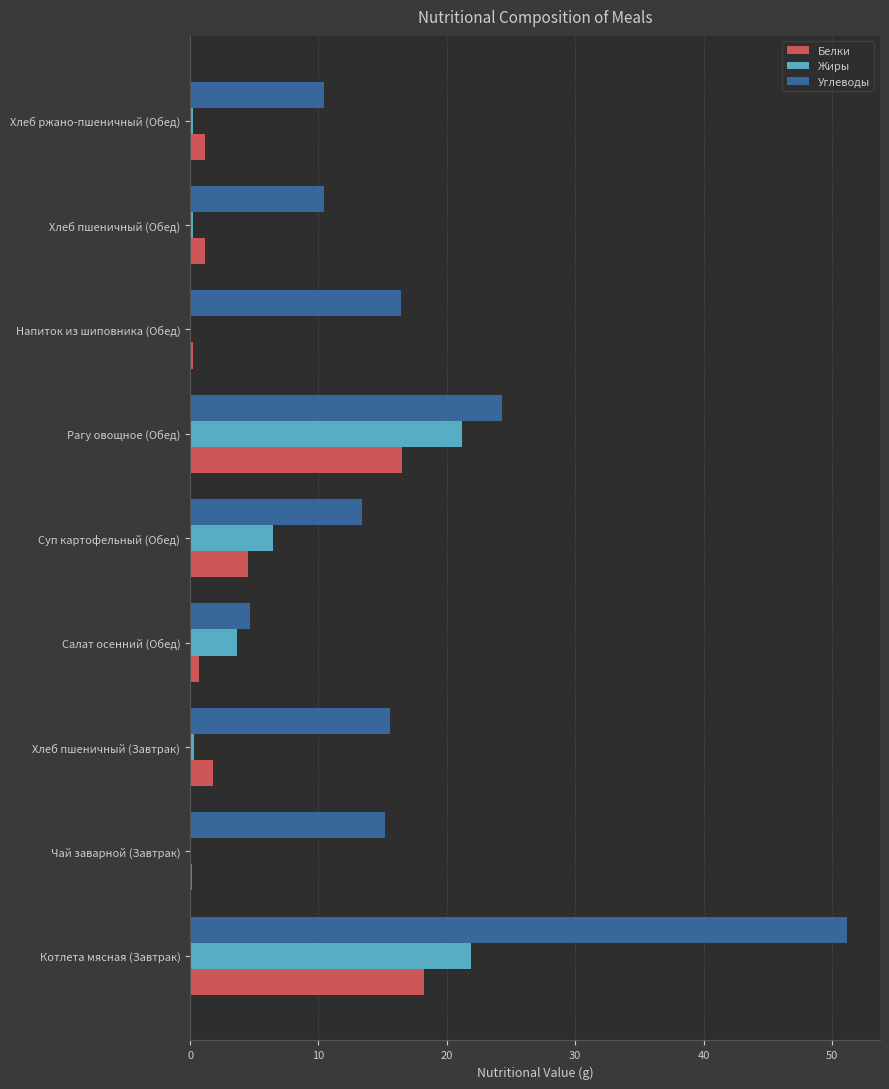

Is the value of Жиры at Хлеб пшеничный (Обед) greater than the value of Углеводы at Котлета мясная (Завтрак)?

No